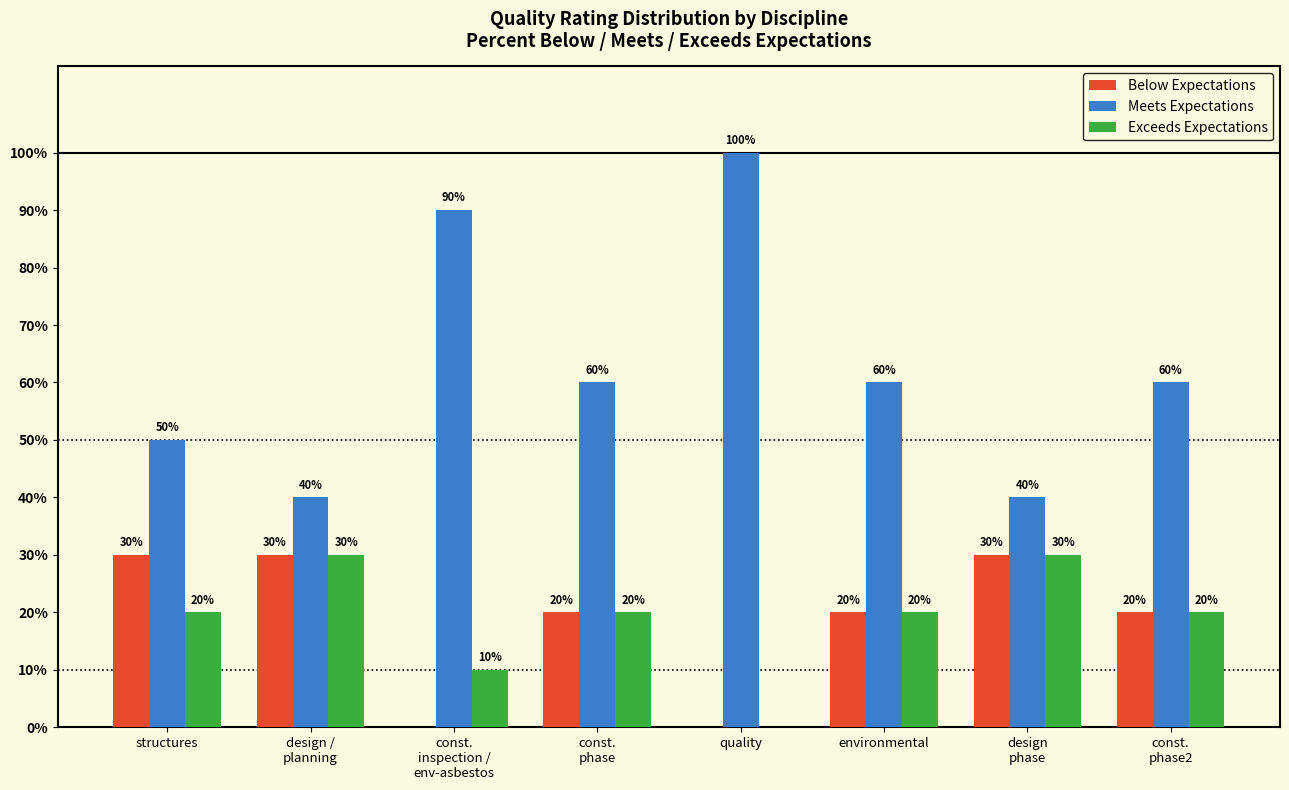

Is it true that Meets Expectations equals 21 at environmental?

False